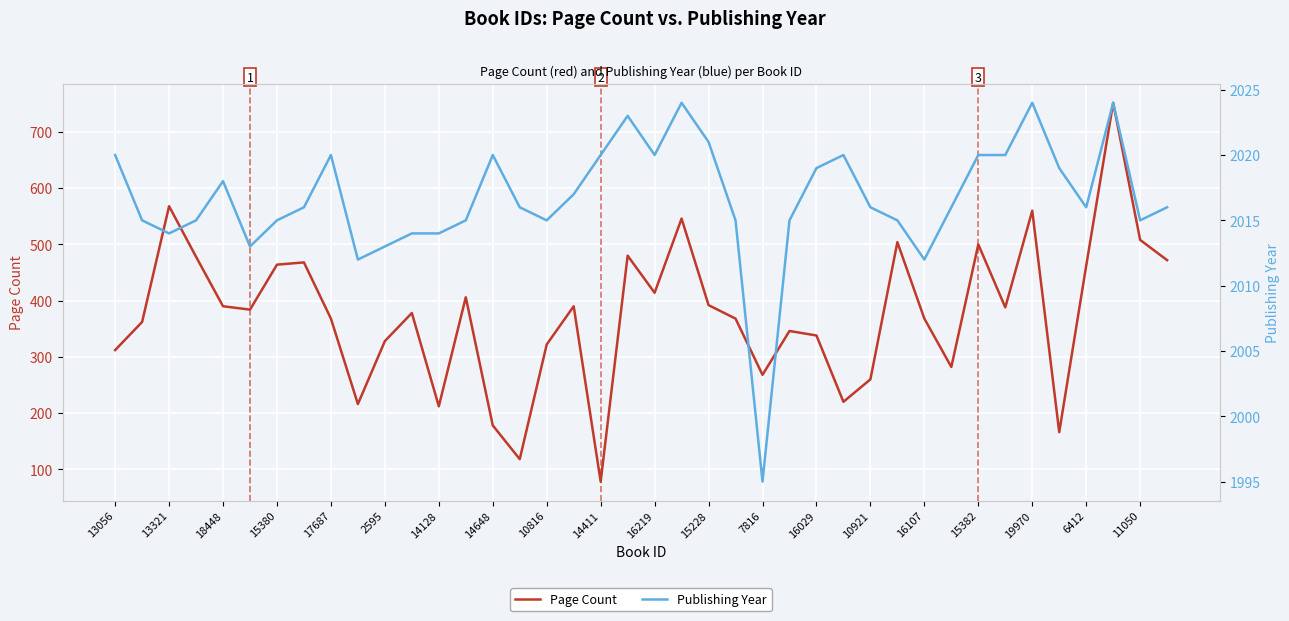

Is this an area chart (filled region under the line)?

No